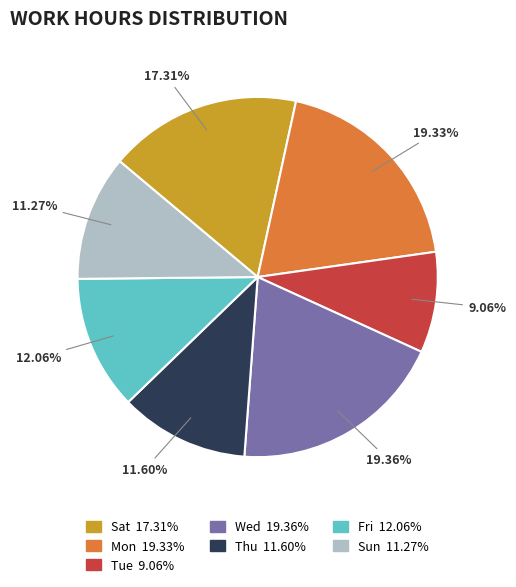

Is there any slice that represents more than half of the pie?

No